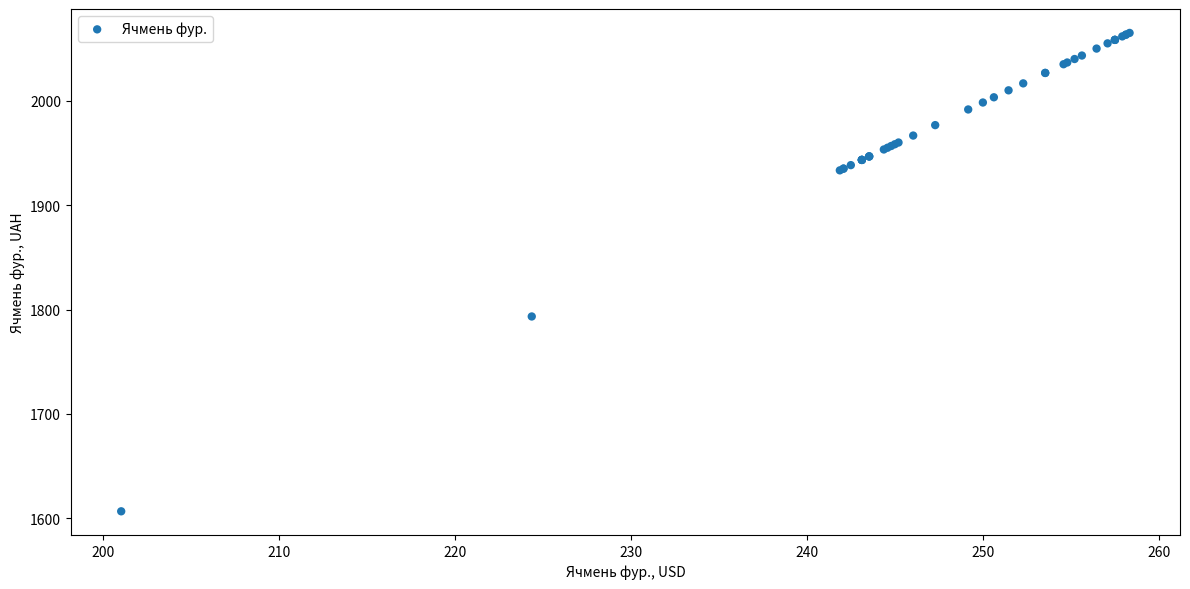

What Y value in the scatter plot is closest to 1835?

1793.3